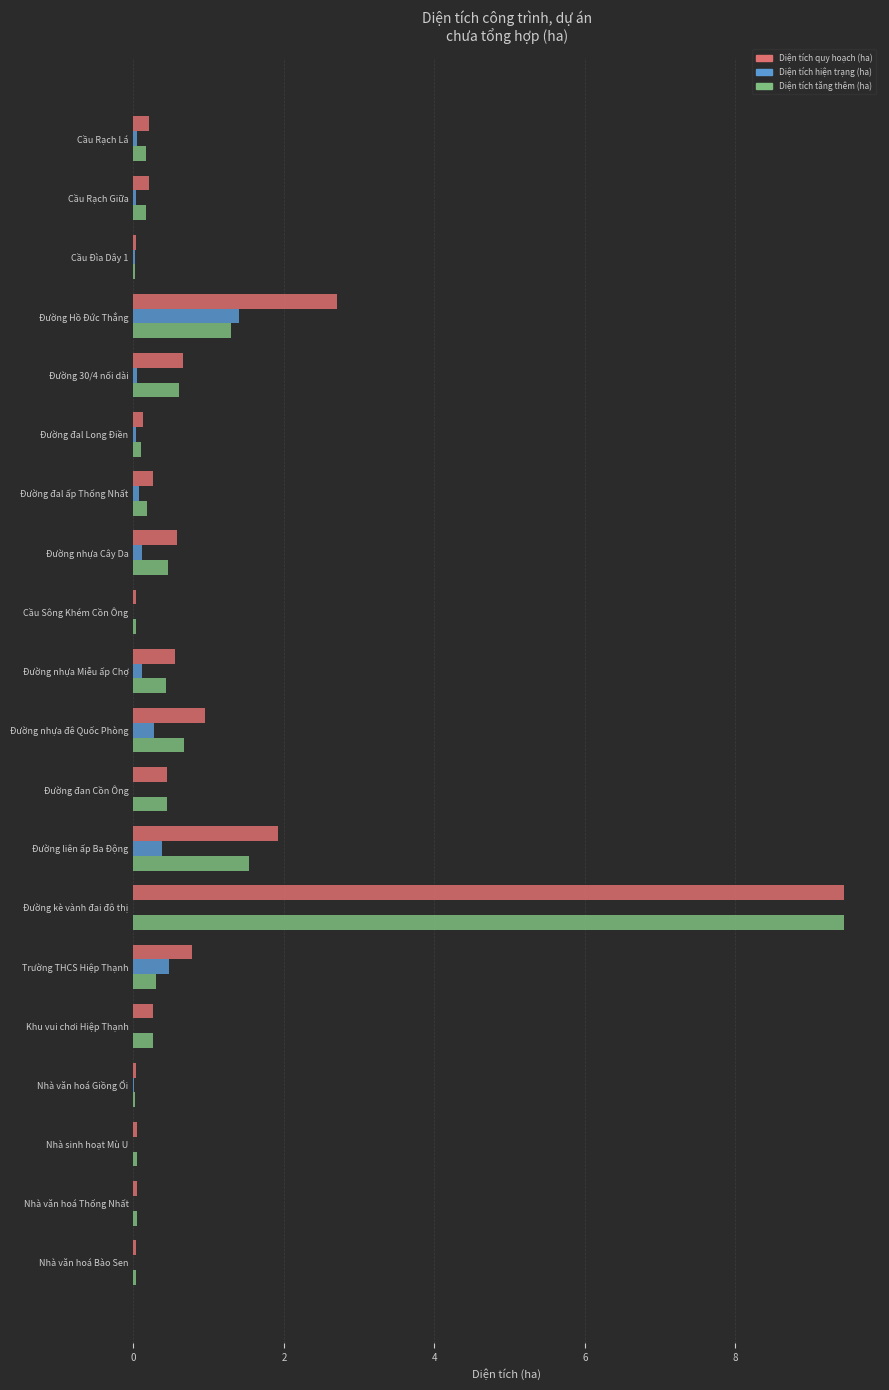

At which category is the sum across all series the highest?

Đường kè vành đai đô thị